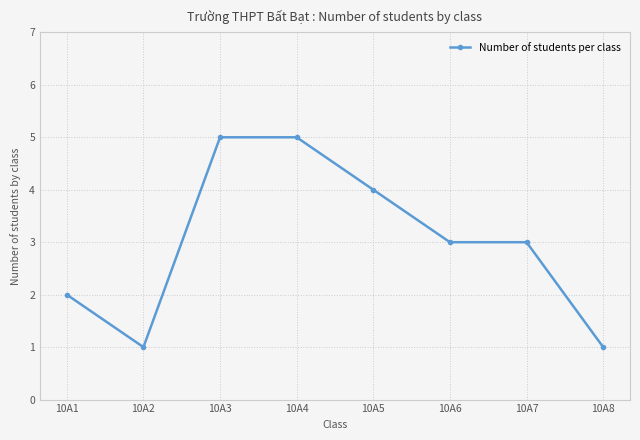

Between 10A8 and 10A6, which is larger?

10A6